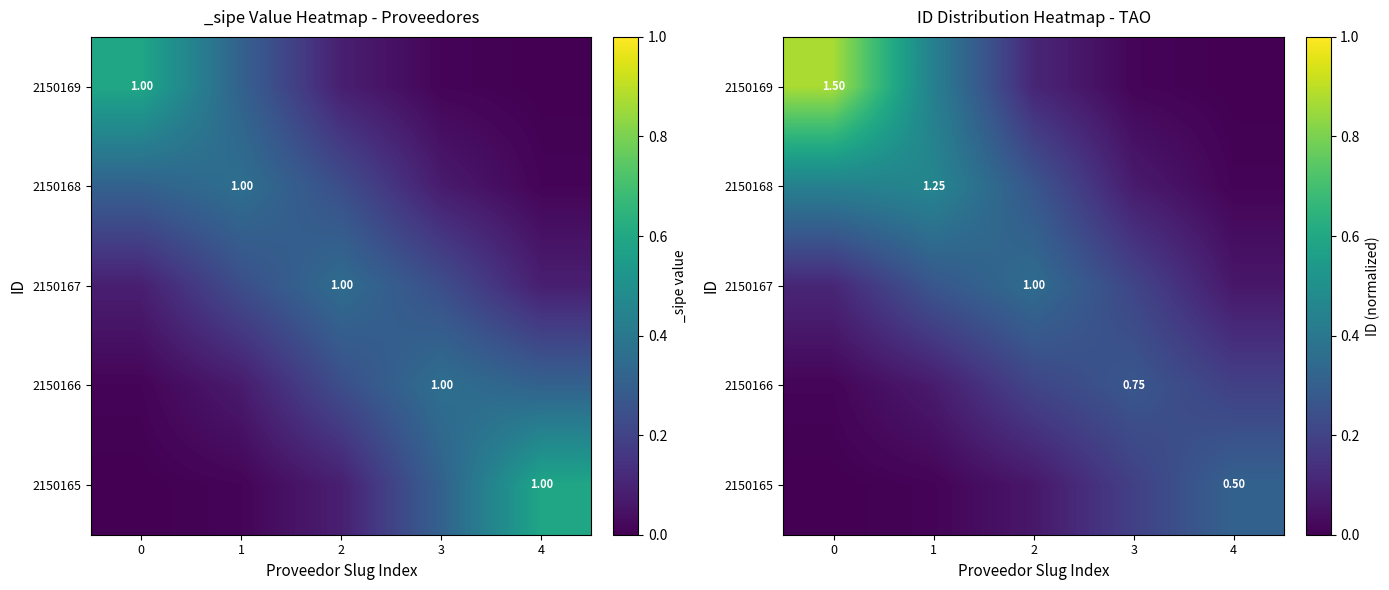

Rank the series at 1 from highest to lowest value.

2150168, 2150169, 2150167, 2150166, 2150165